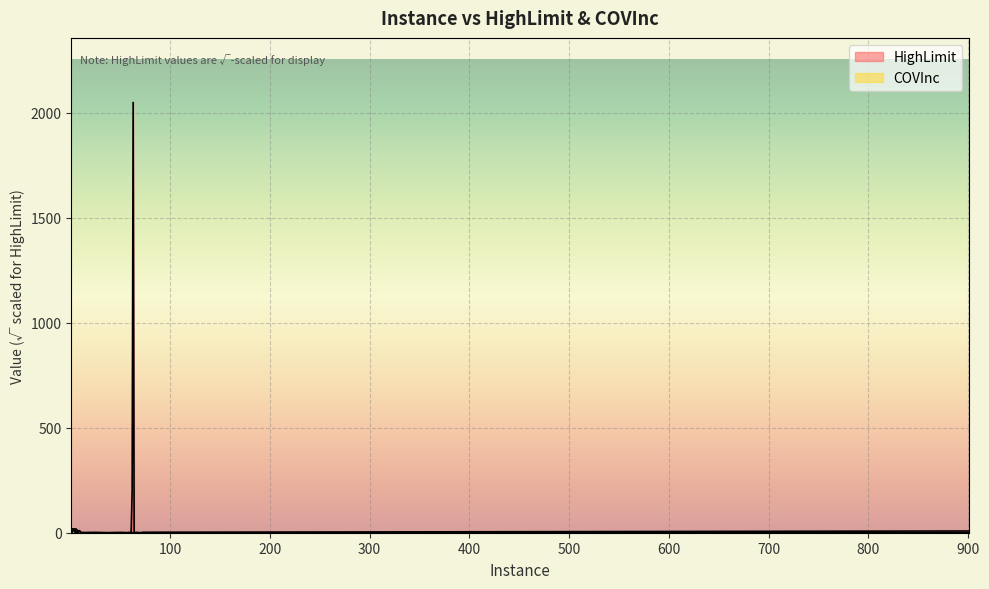

What are all the series names shown in the legend?

HighLimit, COVInc